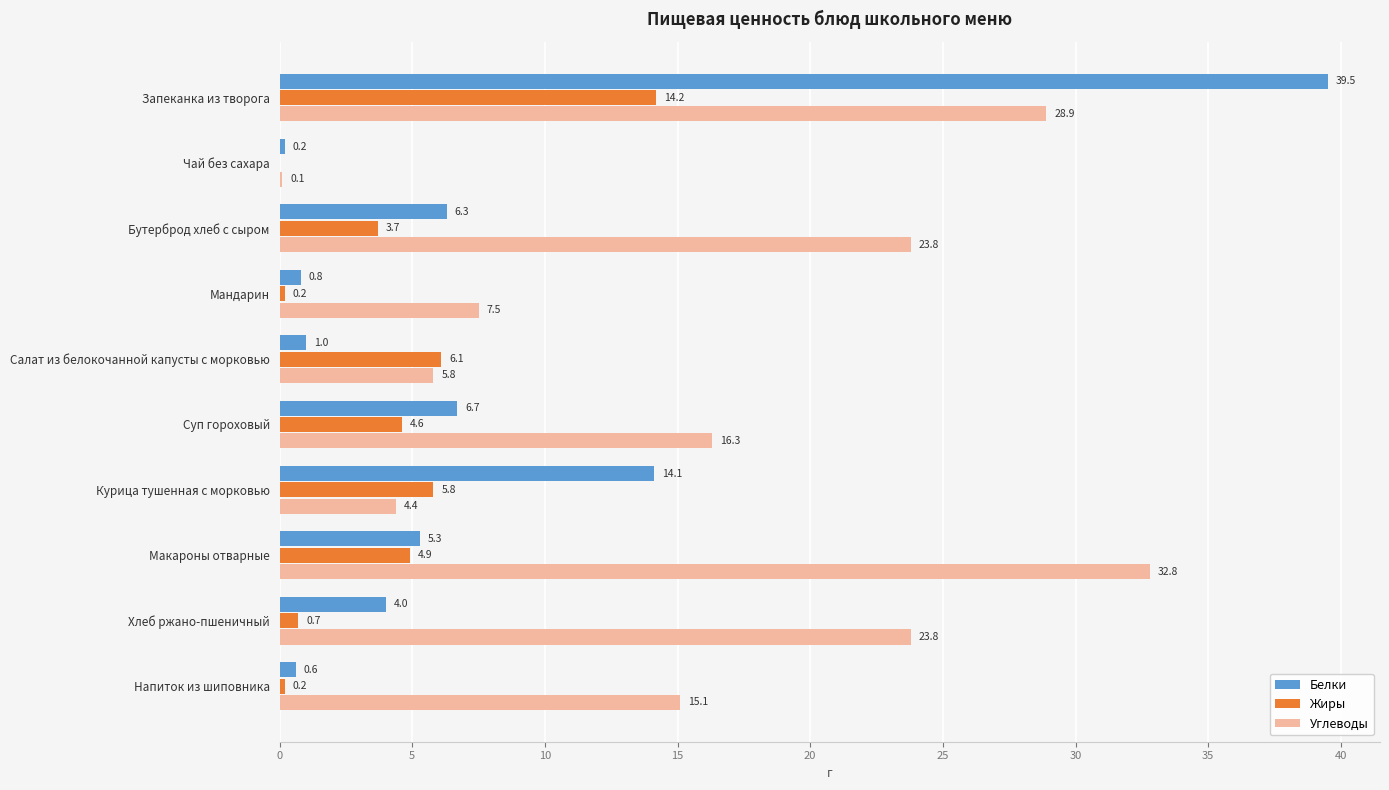

How many positive values does the Жиры series have?

9